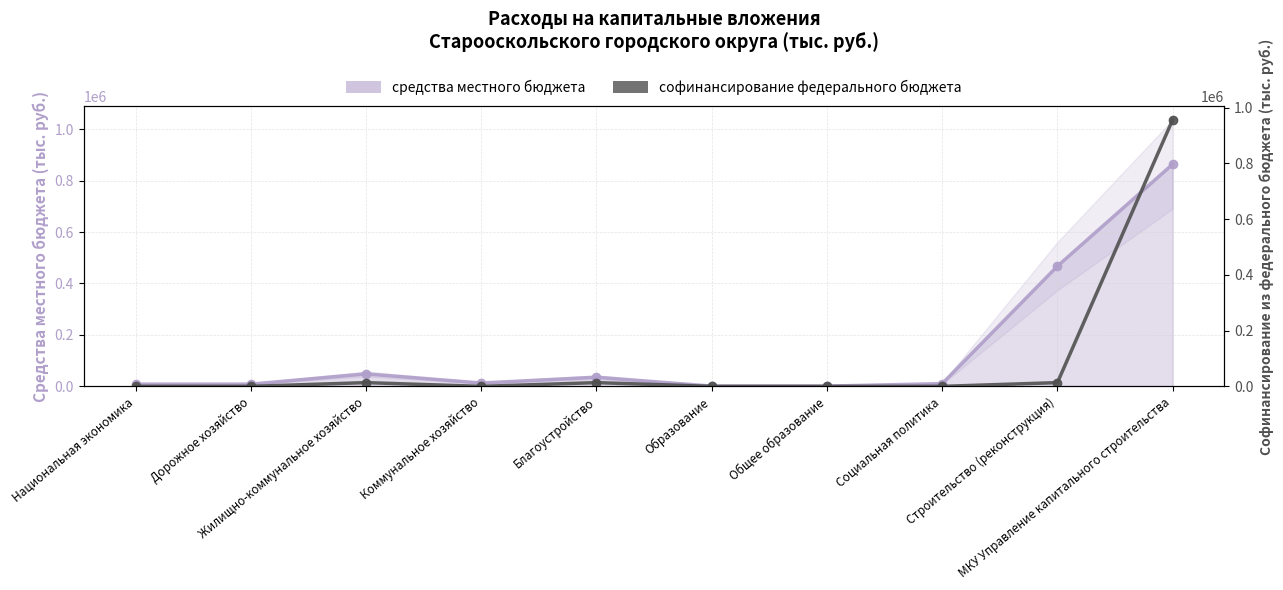

Rank the series at МКУ Управление капитального строительства from lowest to highest value.

средства местного бюджета, софинансирование из федерального бюджета